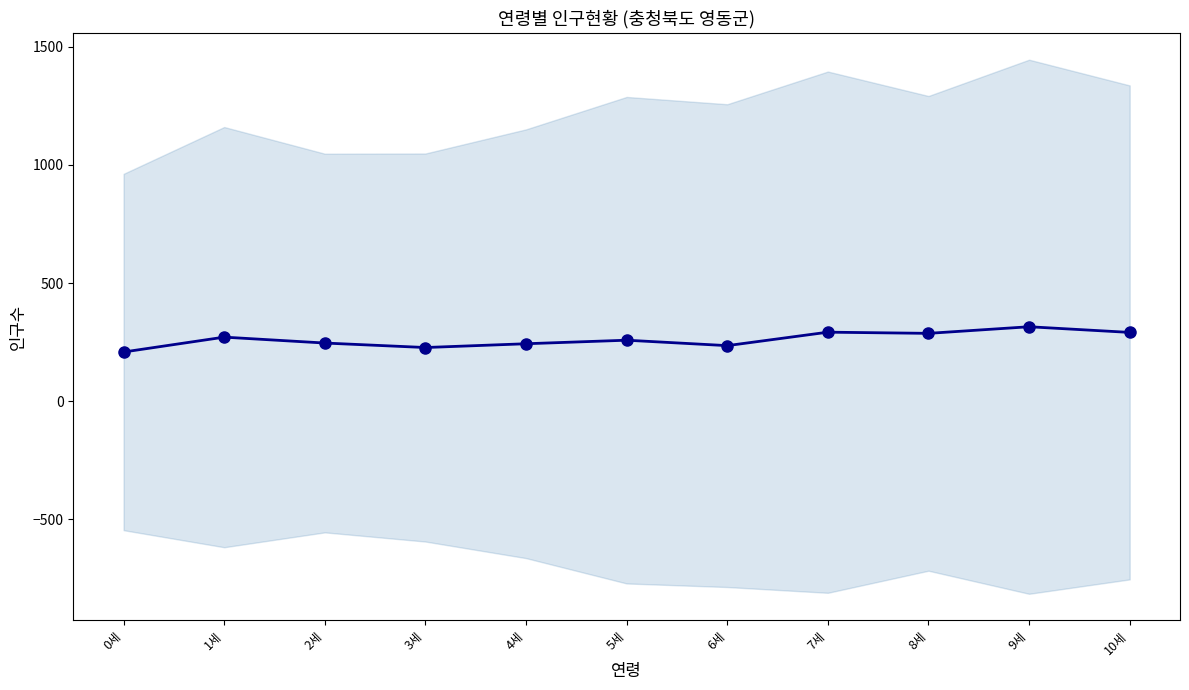

List the labels in order of value, smallest first.

0세, 3세, 6세, 4세, 2세, 5세, 1세, 8세, 10세, 7세, 9세